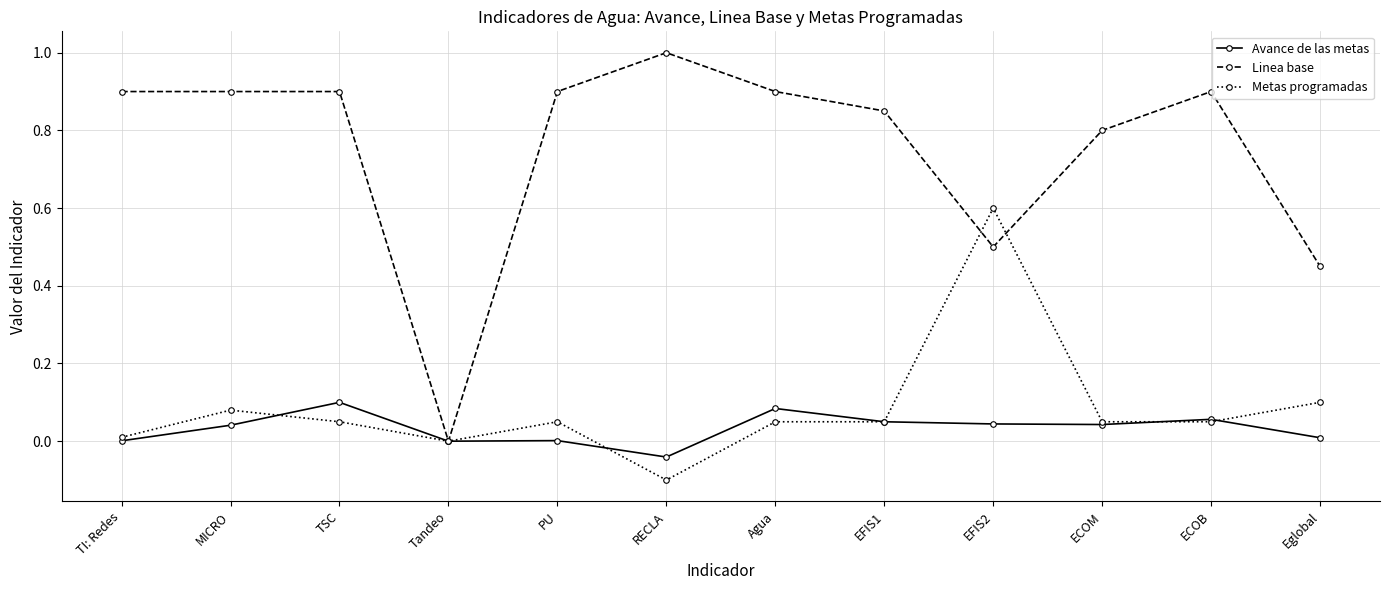

Where is the first local maximum for Avance de las metas?

TSC